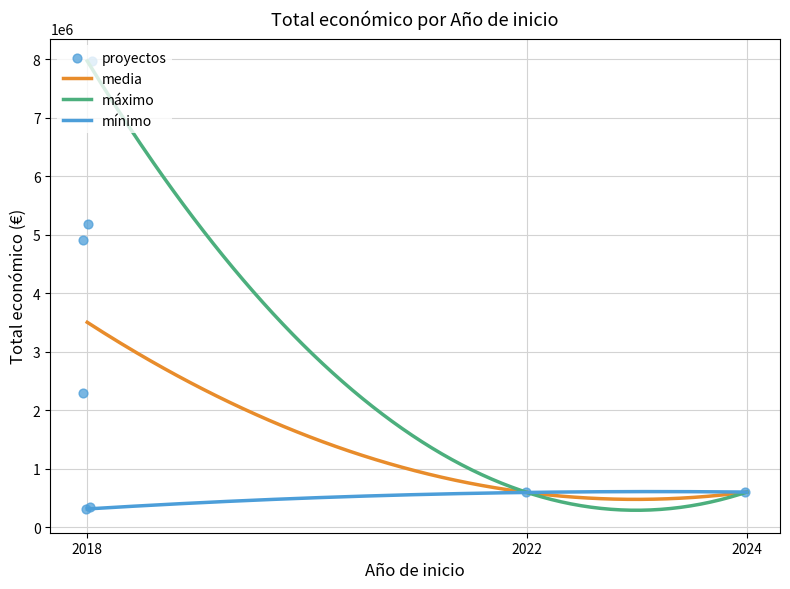

What is the change in value from 2022 to 2018?

-282160